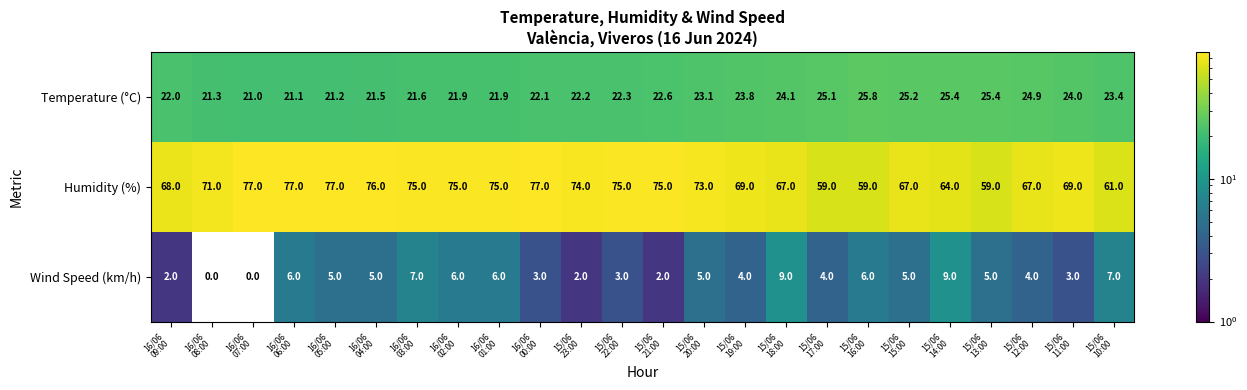

Which series has the largest range (max minus min)?

Humidity (%)